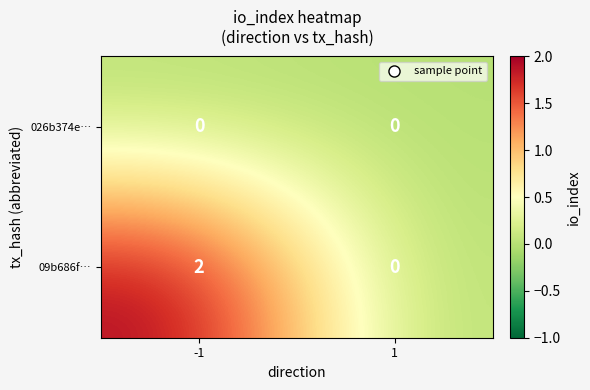

True or false: 09b686f… has a value of 0 at 1.

True